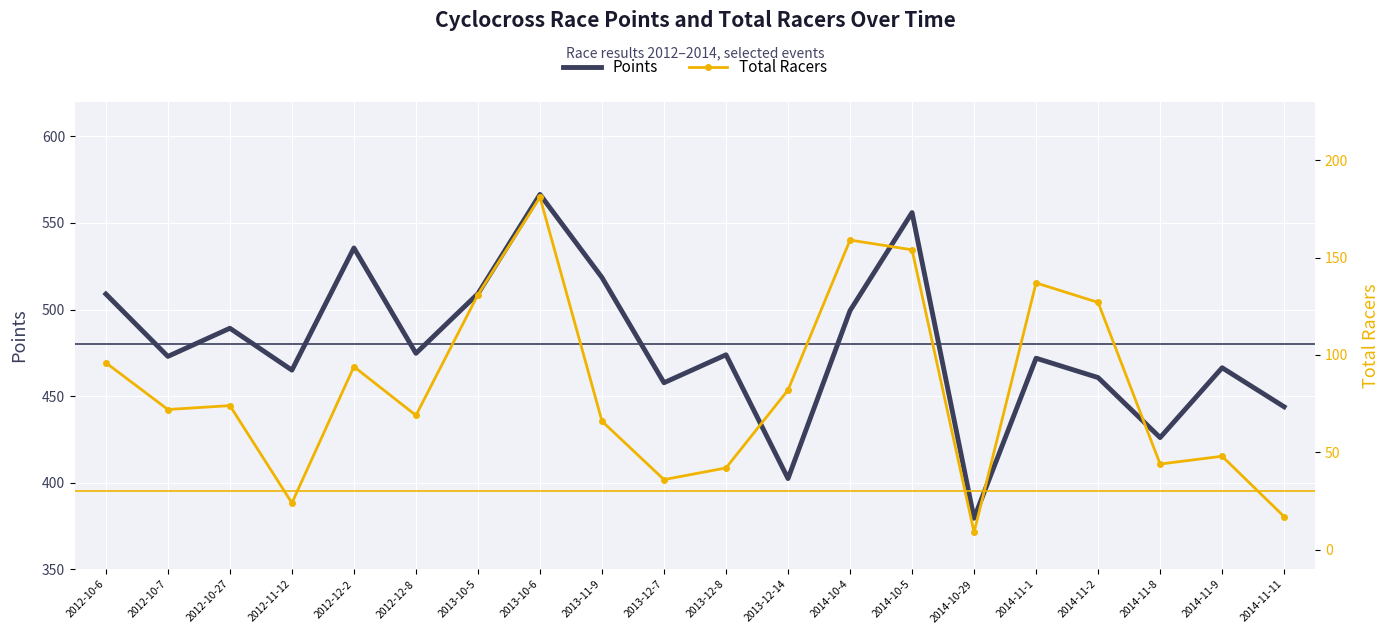

What is the total value across all series at 2012-12-2?

629.6